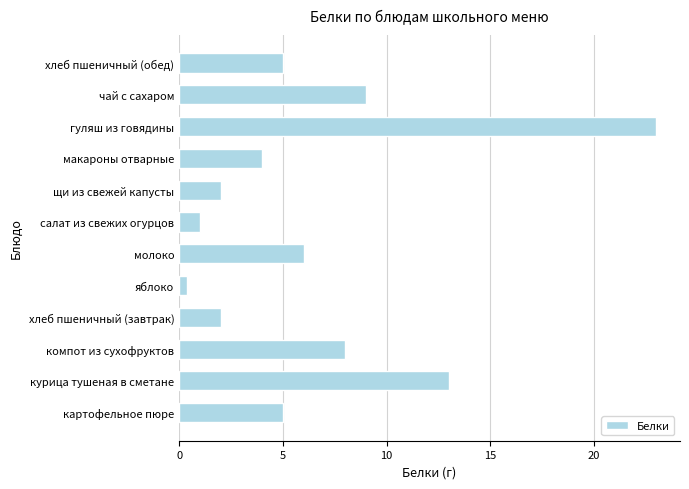

Which has a higher value, молоко or курица тушеная в сметане?

курица тушеная в сметане